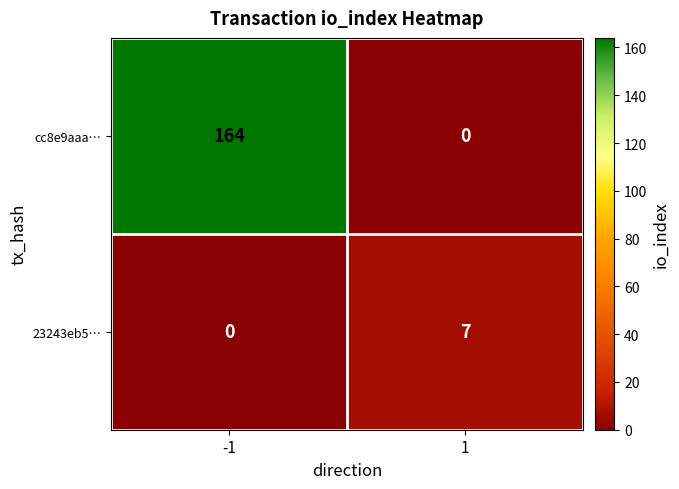

What value does the 23243eb5… series have at 1?

7